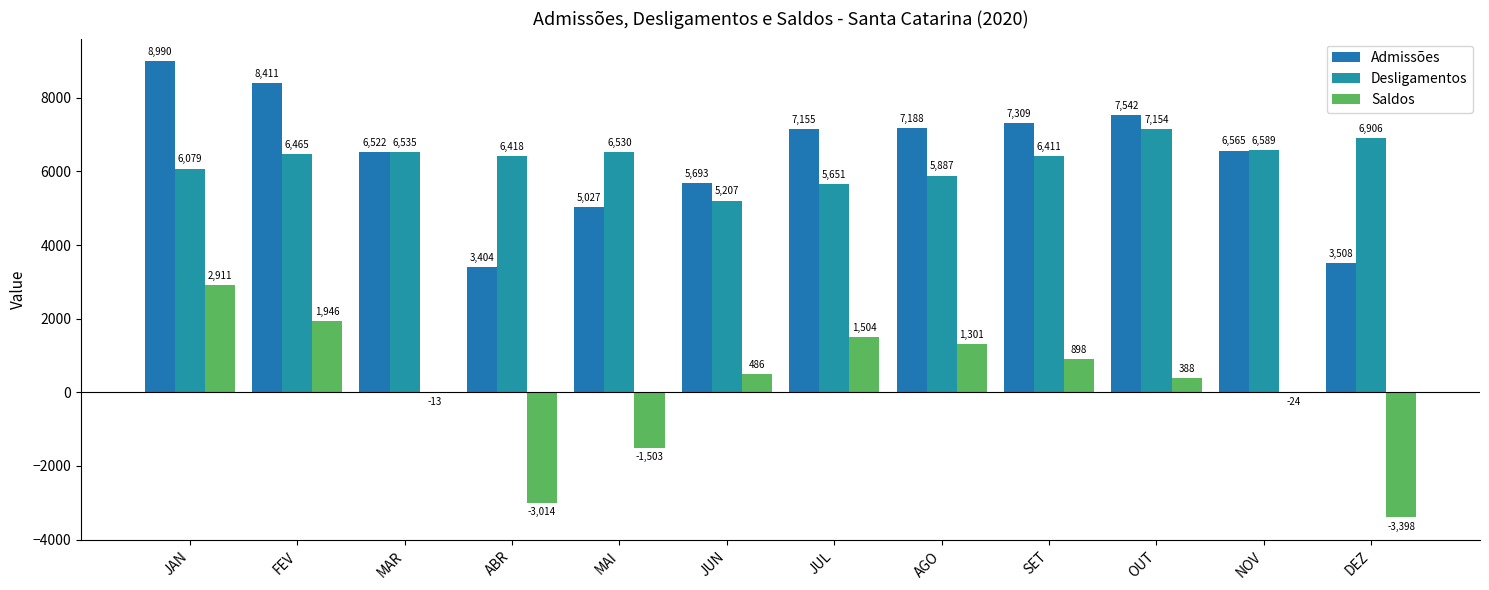

Where is Saldos nearest to the value -243?

NOV